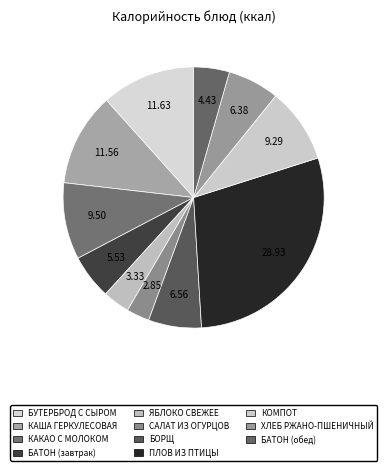

What is the smallest slice in the pie chart?

САЛАТ ИЗ ОГУРЦОВ